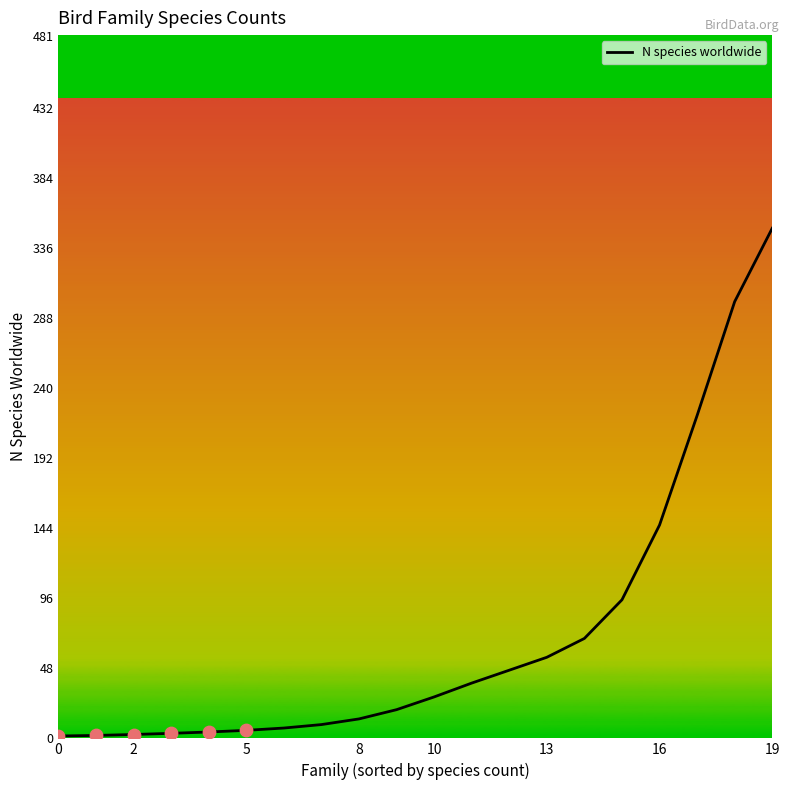

What is the greatest value displayed?

349.5